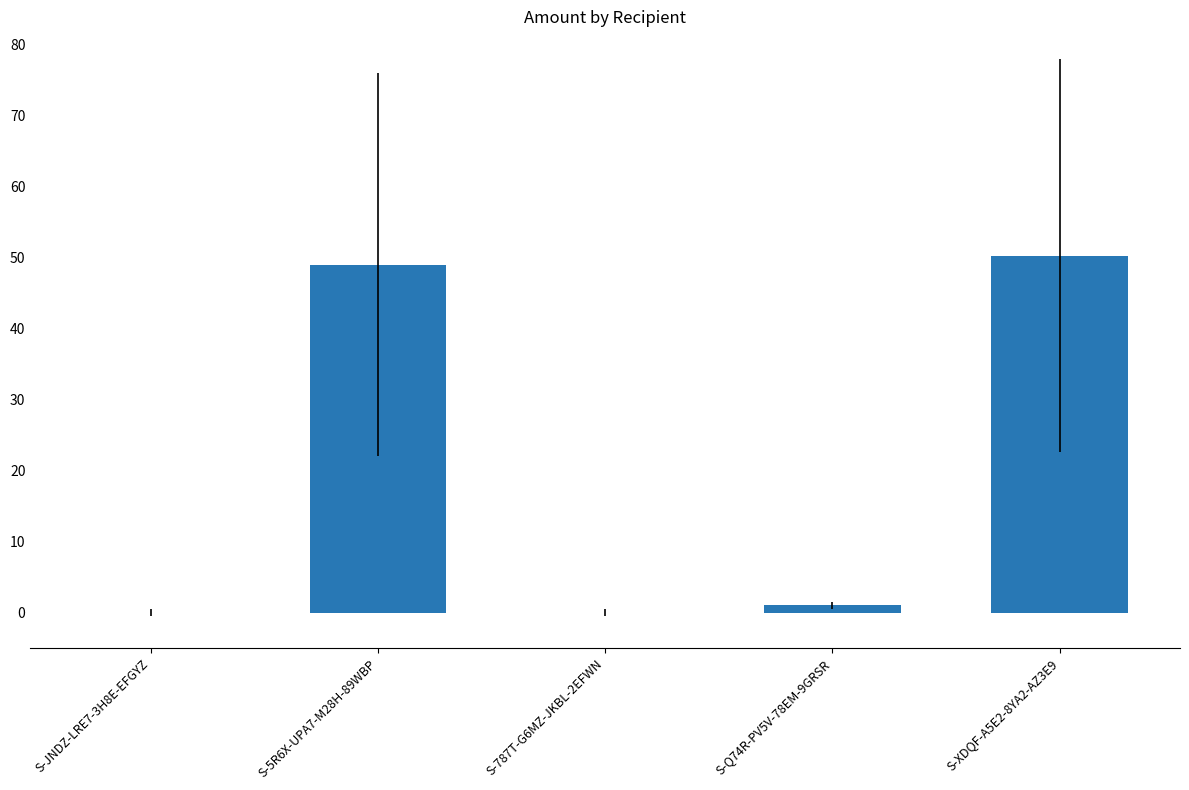

What is the change in value from S-5R6X-UPA7-M28H-89WBP to S-787T-G6MZ-JKBL-2EFWN?

-49.0